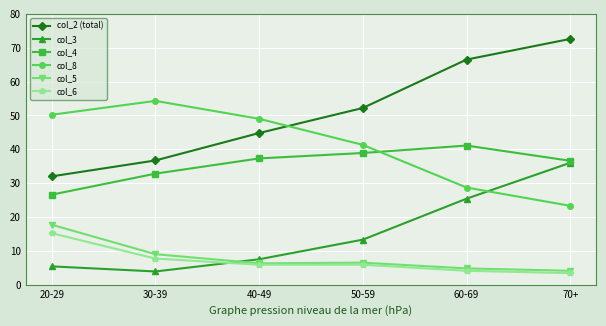

Rank the categories by col_2 (total) value from highest to lowest.

70+, 60-69, 50-59, 40-49, 30-39, 20-29